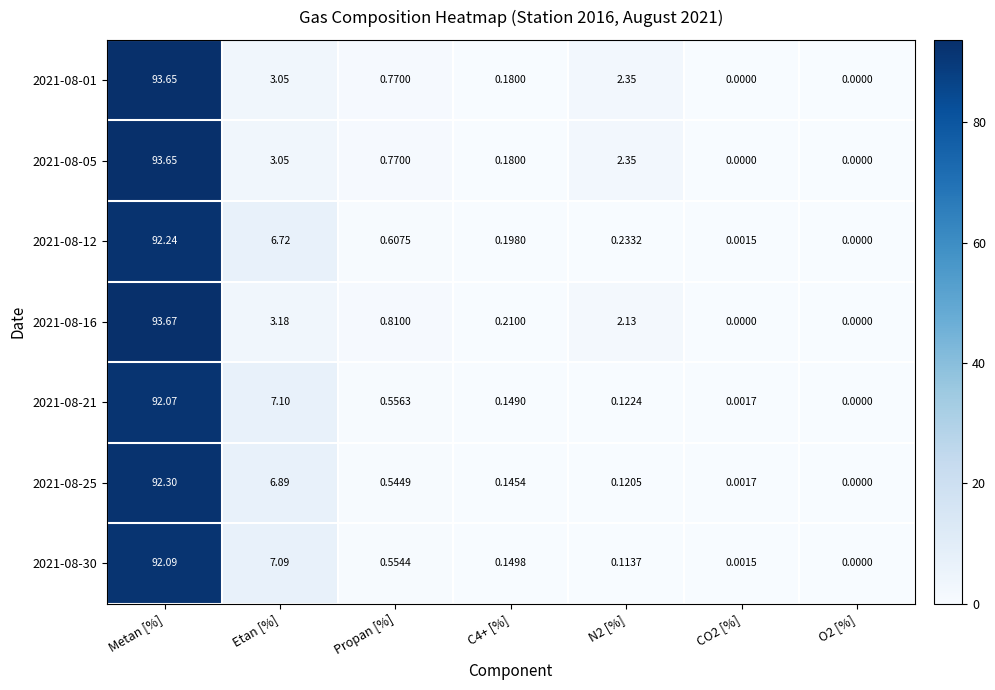

Between Propan [%] and CO2 [%], which series saw the biggest shift?

2021-08-16